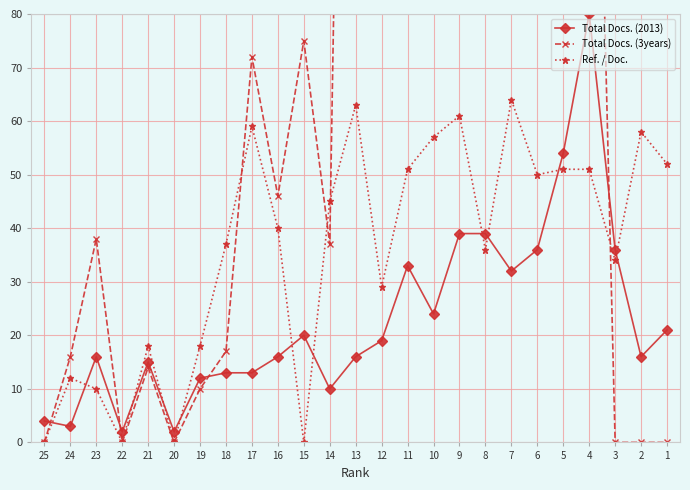

Reading right to left, what are all the values shown in this chart?

Total Docs. (2013): 1=21	2=16	3=36	4=80	5=54	6=36	7=32	8=39	9=39	10=24	11=33	12=19	13=16	14=10	15=20	16=16	17=13	18=13	19=12	20=2	21=15	22=2	23=16	24=3	25=4
Total Docs. (3years): 1=0	2=0	3=0	4=198	5=235	6=120	7=82	8=166	9=112	10=97	11=195	12=225	13=325	14=37	15=75	16=46	17=72	18=17	19=10	20=0	21=14	22=0	23=38	24=16	25=0
Ref. / Doc.: 1=52	2=58	3=34	4=51	5=51	6=50	7=64	8=36	9=61	10=57	11=51	12=29	13=63	14=45	15=0	16=40	17=59	18=37	19=18	20=0	21=18	22=0	23=10	24=12	25=0